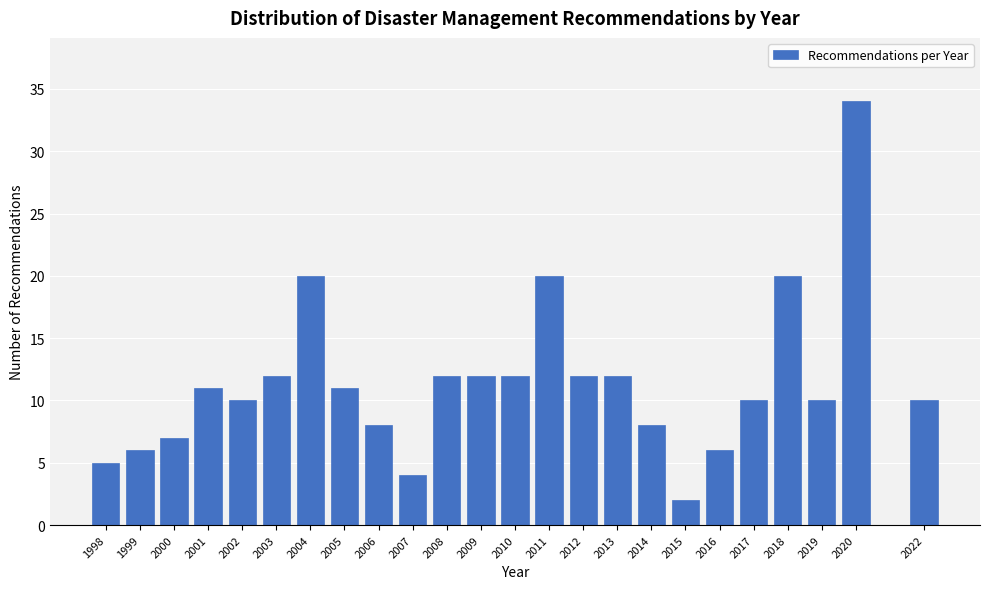

Reading left to right, extract all data points from this chart.

1998=5	1999=6	2000=7	2001=11	2002=10	2003=12	2004=20	2005=11	2006=8	2007=4	2008=12	2009=12	2010=12	2011=20	2012=12	2013=12	2014=8	2015=2	2016=6	2017=10	2018=20	2019=10	2020=34	2022=10